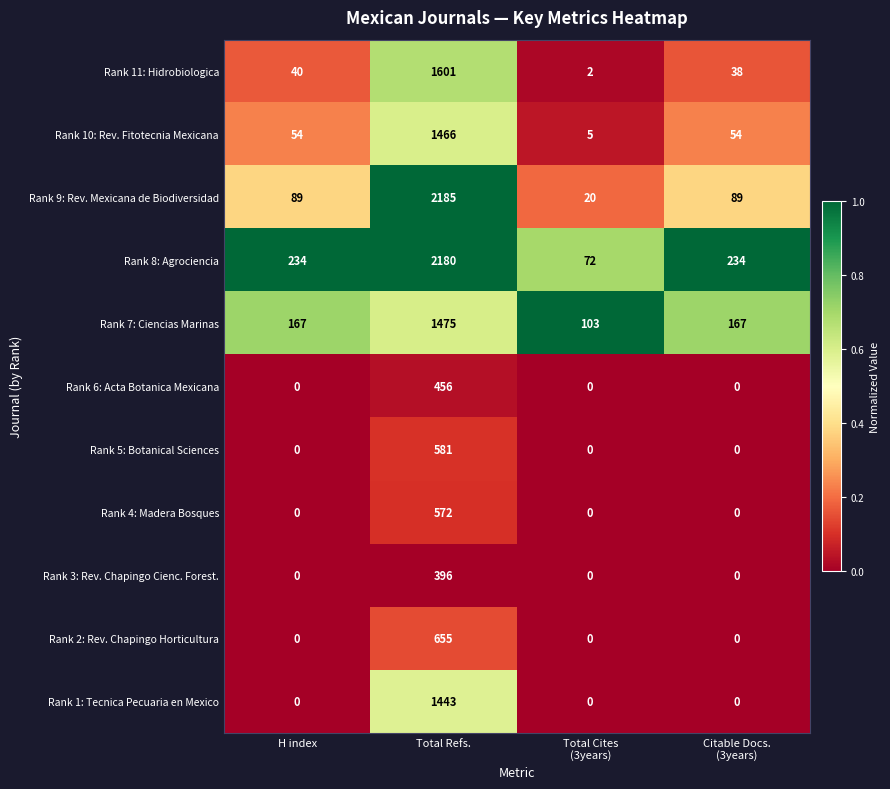

What is the highest value of the Rank 9: Rev. Mexicana de Biodiversidad series?

2185